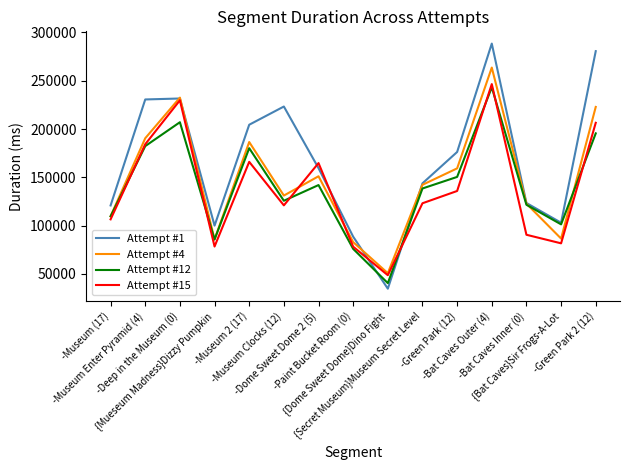

What is the difference between the Attempt #4 values at -Paint Bucket Room (0) and {Dome Sweet Dome}Dino Fight?

32125